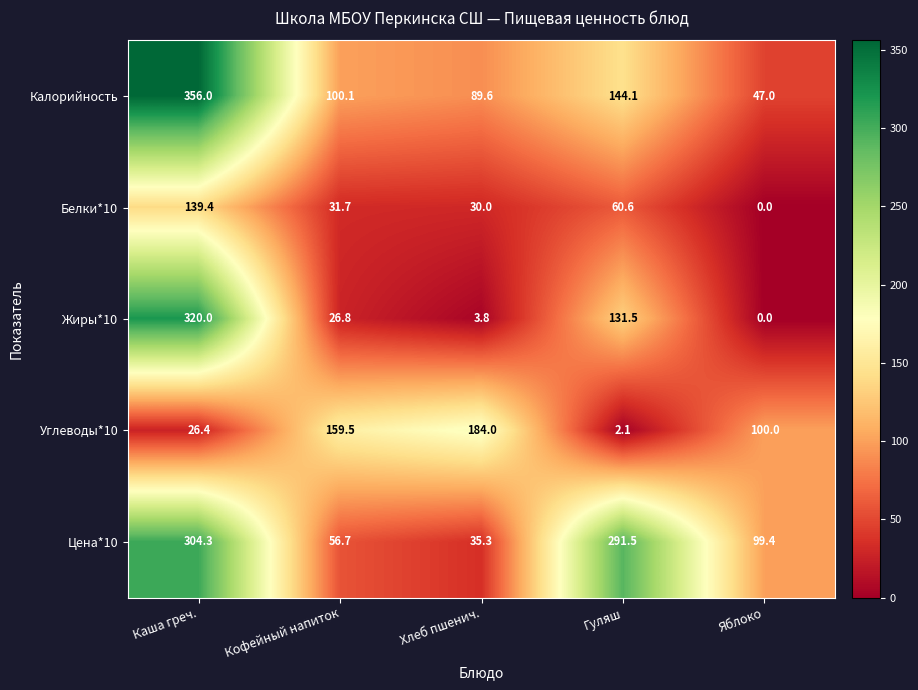

Reading left to right, list all the values displayed in this chart.

Калорийность: 356.0	100.1	89.6	144.1	47.0
Белки*10: 139.4	31.7	30.0	60.6	0.0
Жиры*10: 320.0	26.8	3.8	131.5	0.0
Углеводы*10: 26.4	159.5	184.0	2.1	100.0
Цена*10: 304.3	56.7	35.3	291.5	99.4